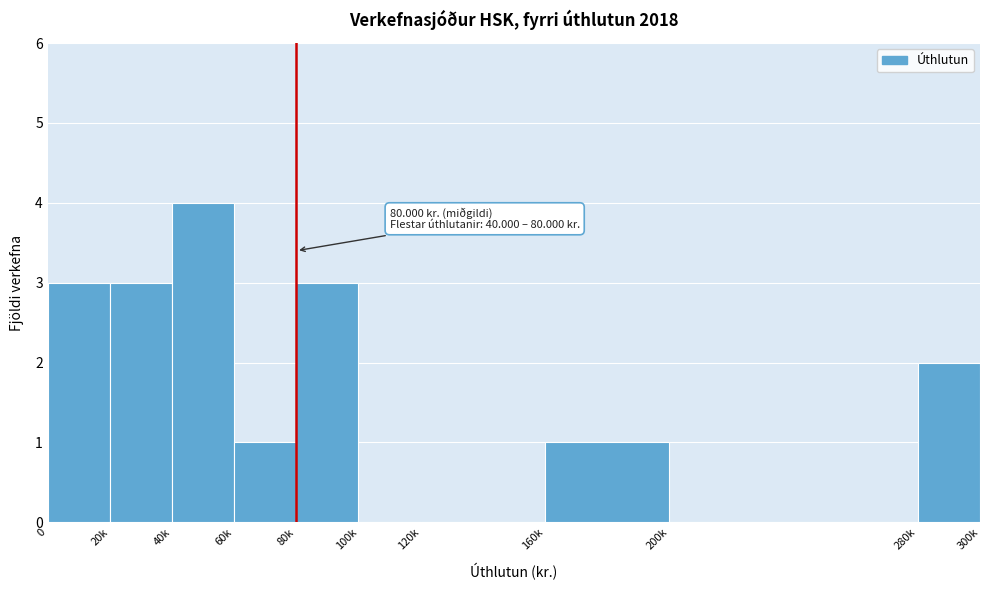

Reading right to left, what are all the values shown in this chart?

280k=2	200k=0	160k=1	120k=0	100k=0	80k=3	60k=1	40k=4	20k=3	0=3